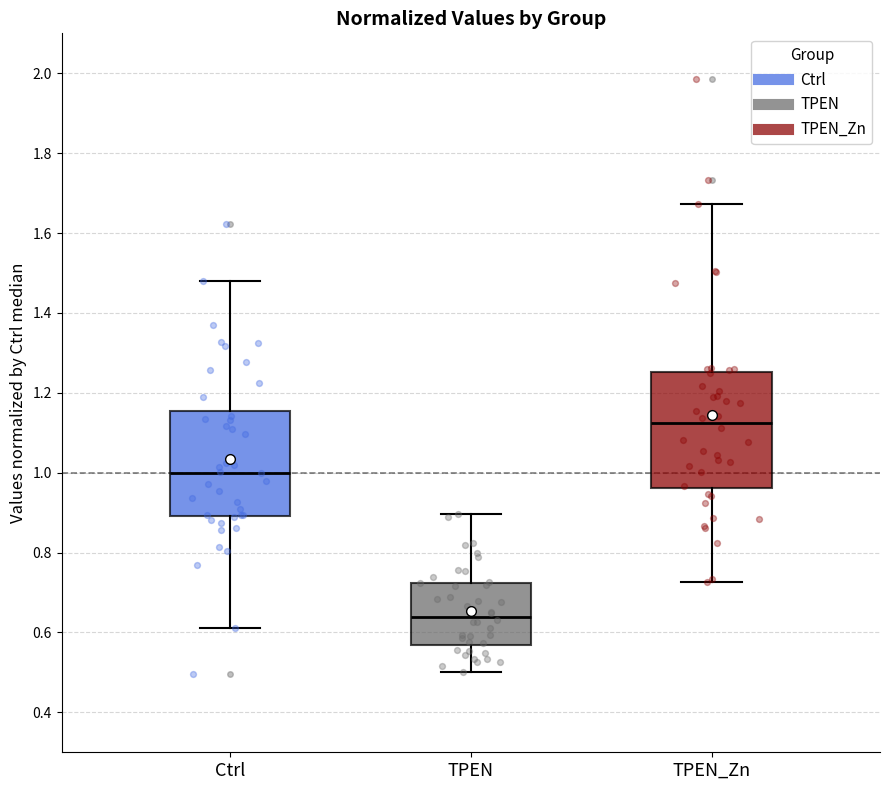

Reading left to right, read every box against the y-axis: the position of its median line, the range the box covers, and the ends of its whiskers. The values are not printed on the chart, so give them approximately, as read against the axis.

Ctrl: median 1.00, box 0.90 to 1.16, whiskers 0.62 to 1.48
TPEN: median 0.64, box 0.56 to 0.72, whiskers 0.50 to 0.90
TPEN_Zn: median 1.12, box 0.96 to 1.26, whiskers 0.72 to 1.68